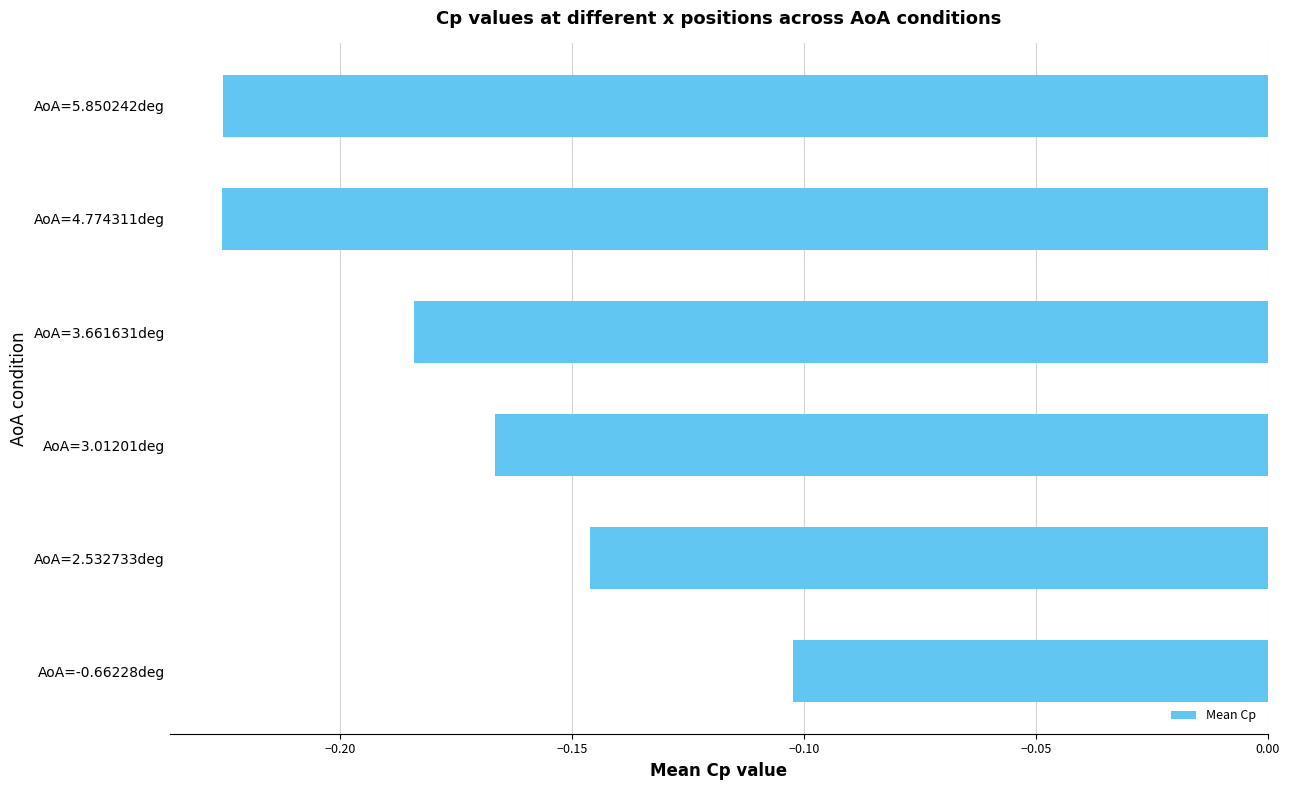

What is the sum of the values at AoA=3.661631deg and AoA=5.850242deg?

-0.4